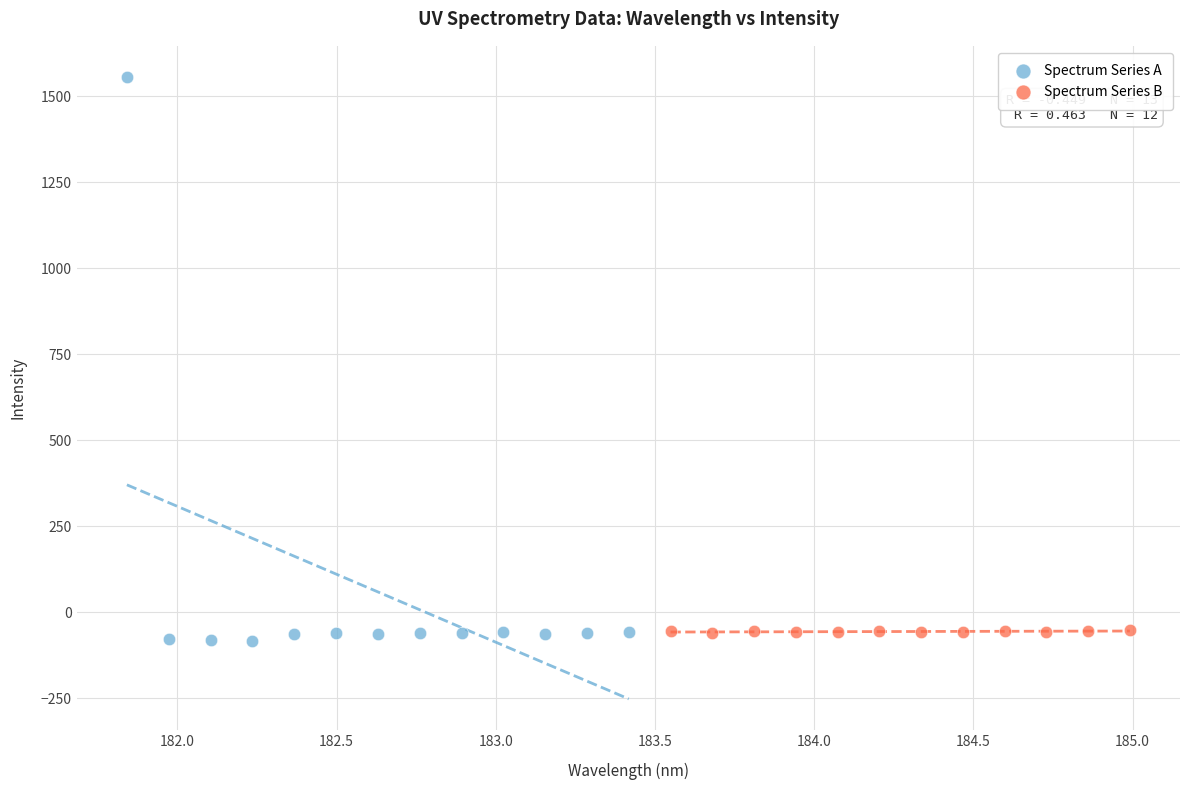

Which series has the widest spread of Y values?

Spectrum Series A